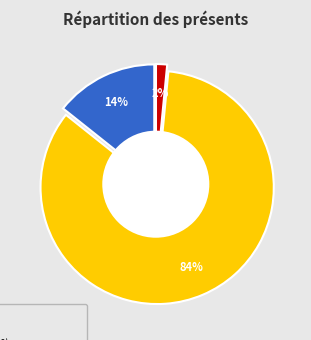

What percentage do TAZ 6 3D Printer
(TOL-13880) and SparkFun Decade
Resistance Box
(KIT-13006) together represent?

85.7%